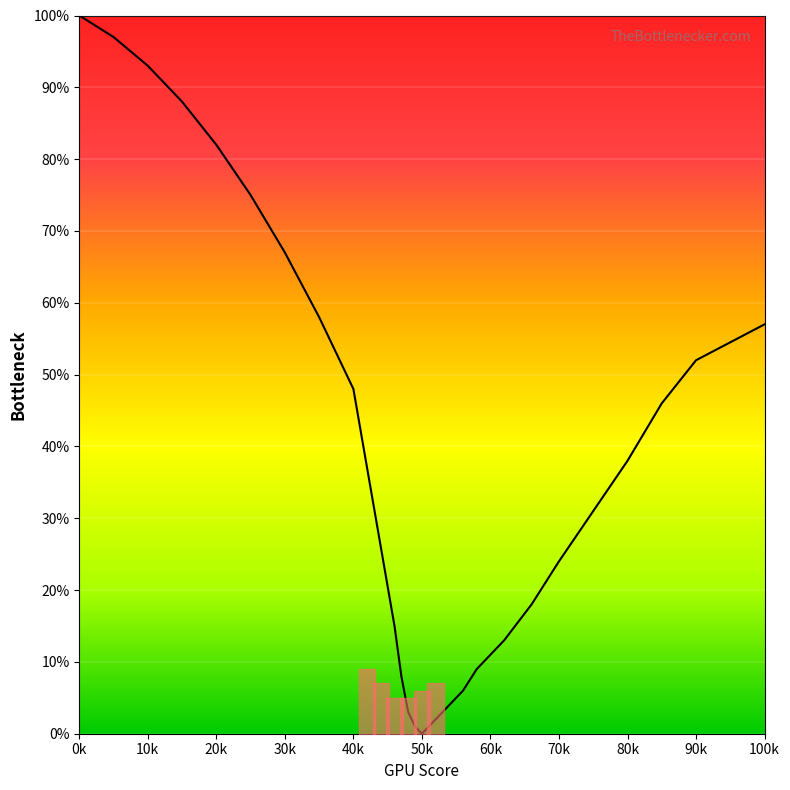

True or false: the data shows 5 at 54.

False